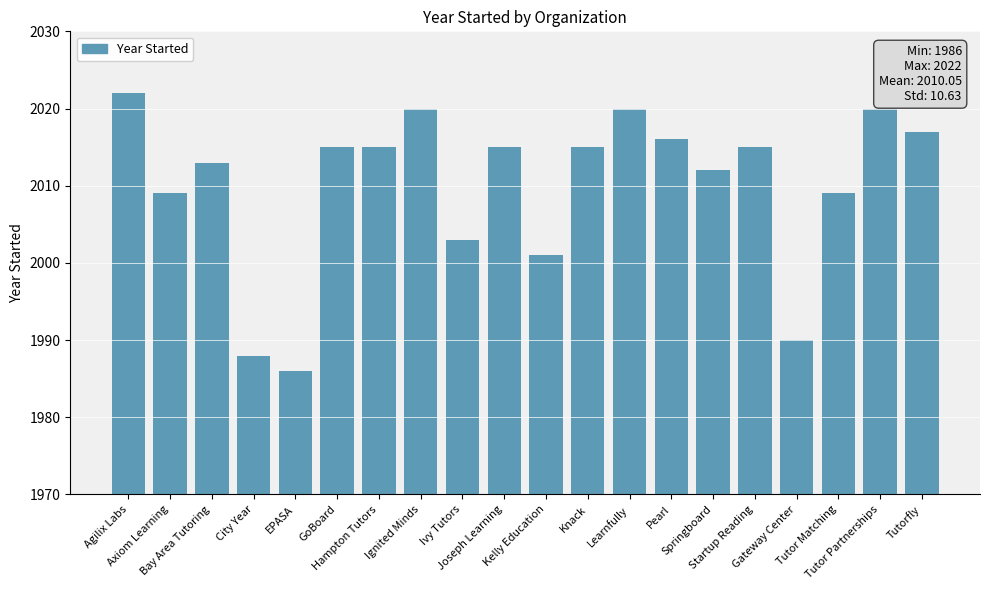

What is the change in value from Bay Area Tutoring to Tutor Matching?

-4